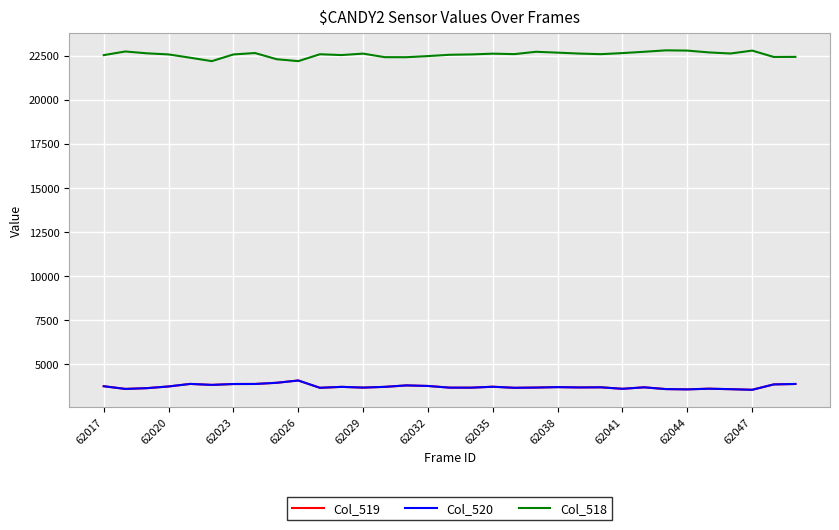

What is the highest value of the Col_520 series?

4079